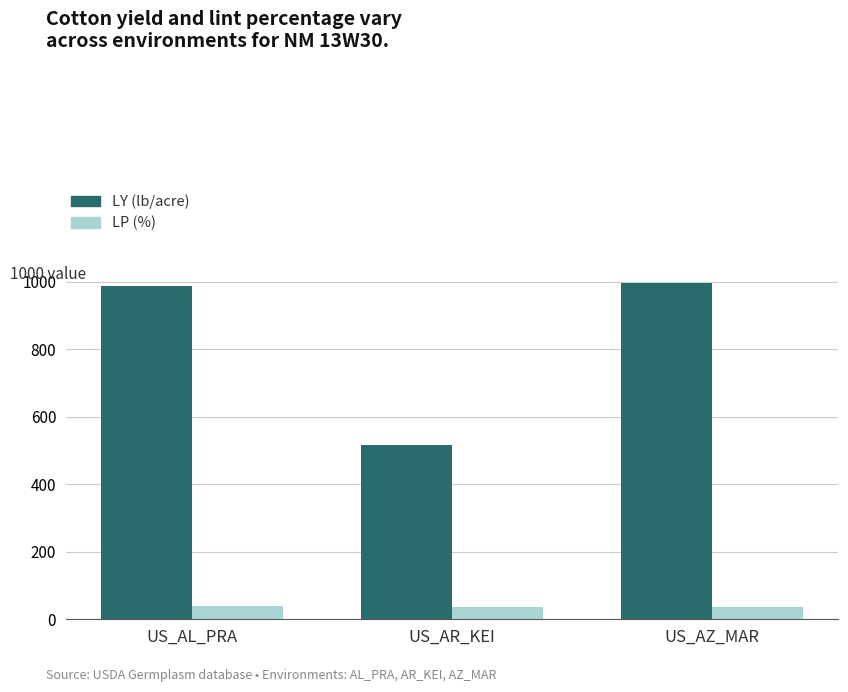

Rank the series at US_AZ_MAR from lowest to highest value.

LP (%), LY (lb/acre)